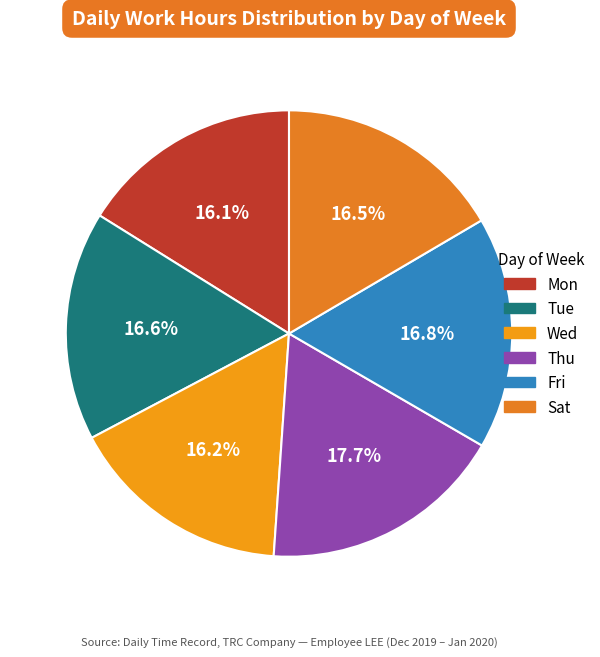

What is the largest slice in the pie chart?

Thu